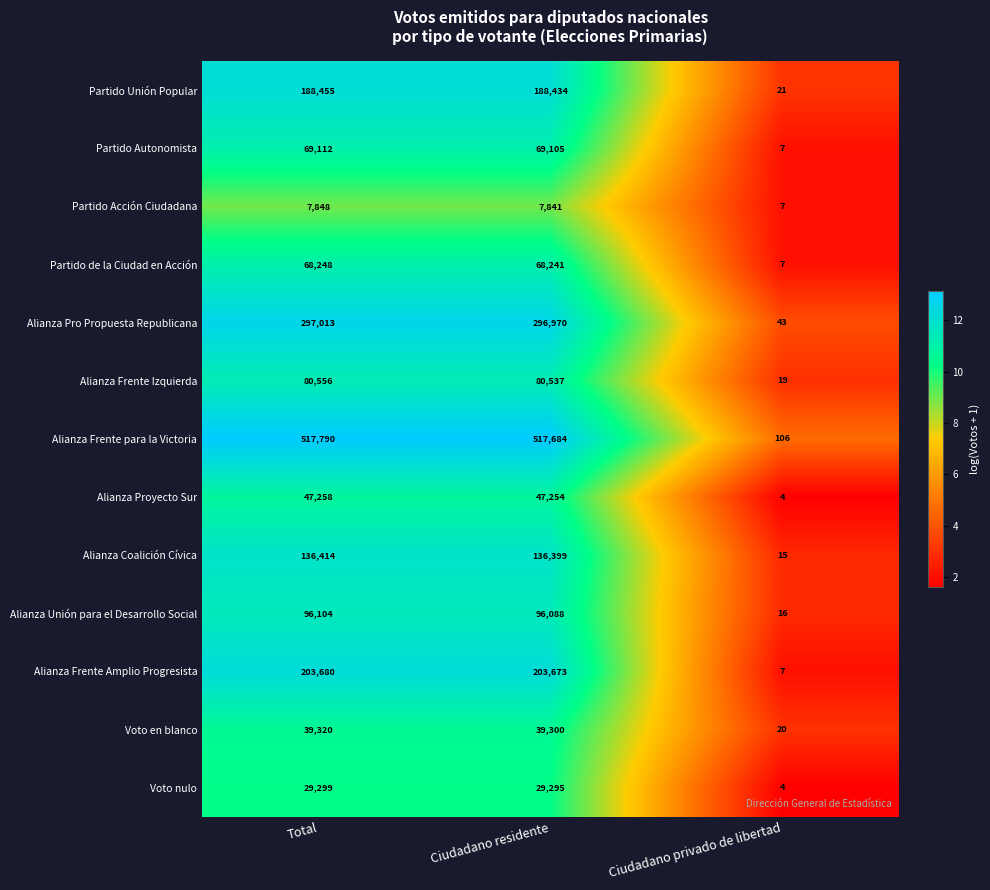

Between Total and Ciudadano privado de libertad, which series saw the biggest shift?

Alianza Frente para la Victoria